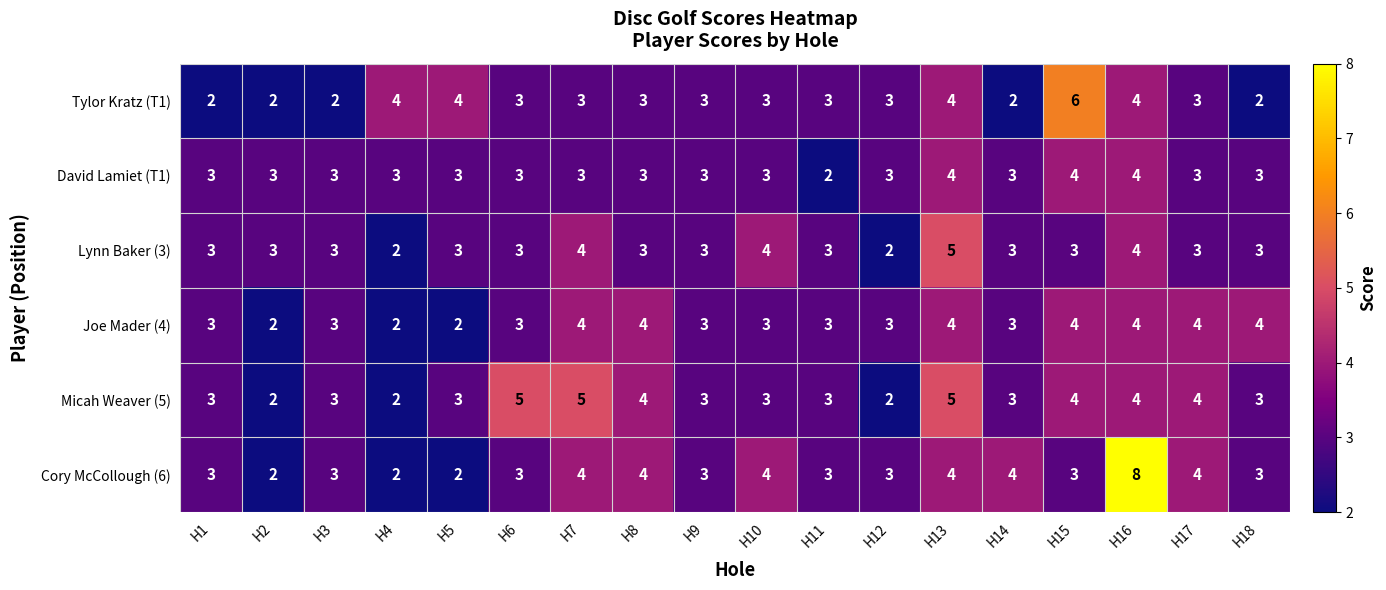

Is the value of Micah Weaver (5) at H1 greater than the value of David Lamiet (T1) at H11?

Yes